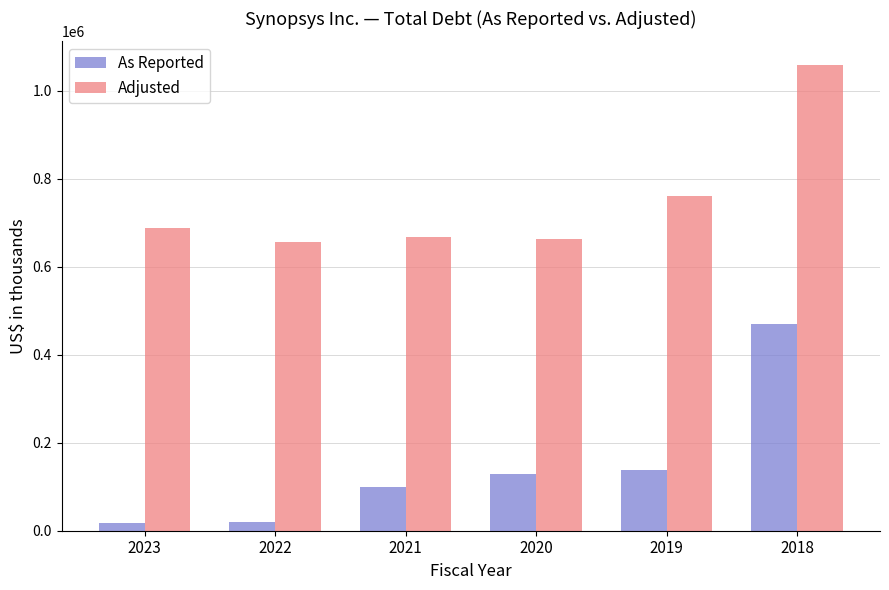

What is the maximum value for As Reported?

469304